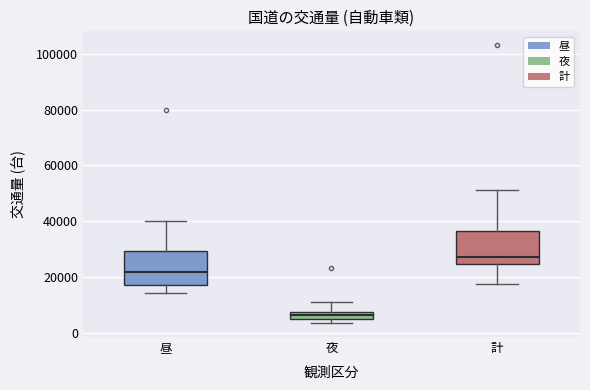

Which box has the highest median line?

計